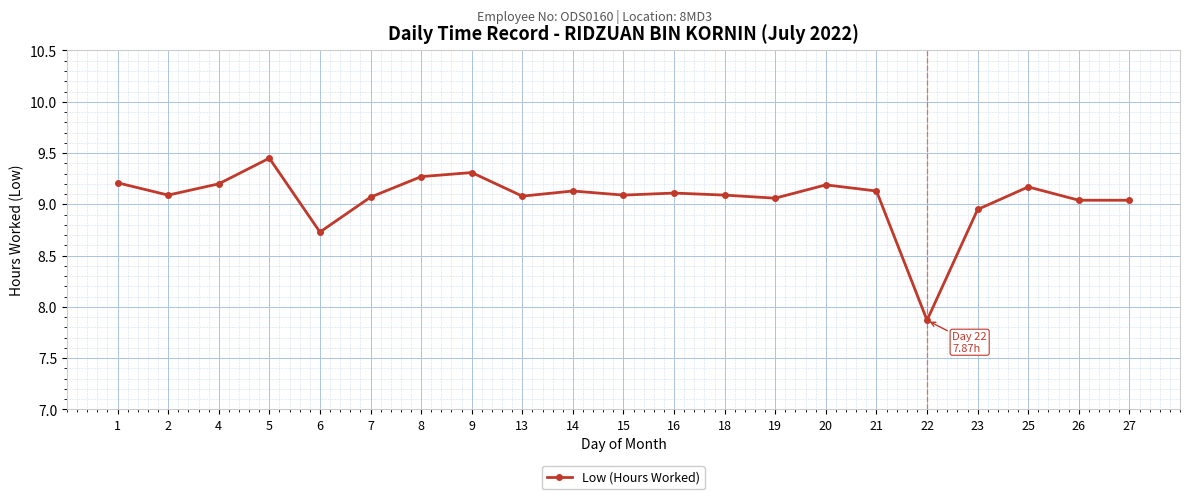

What is the sum of the values at 27 and 19?

18.1